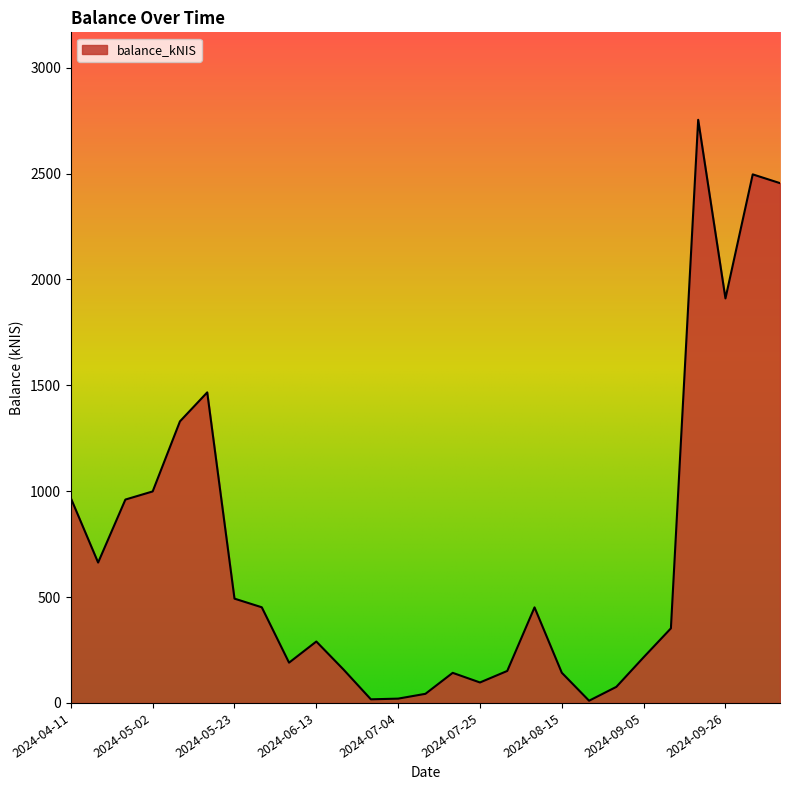

What is the smallest value displayed?

10.5